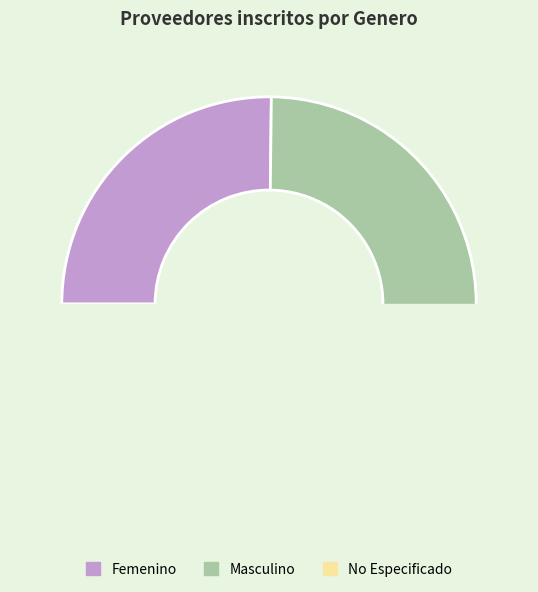

Which category has the biggest portion of the pie?

Masculino